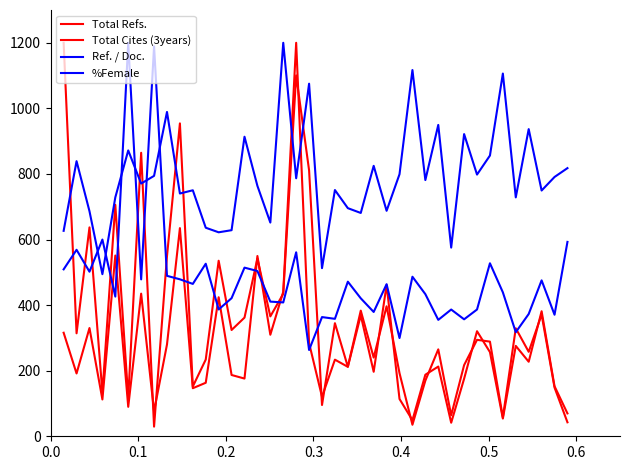

What is the value of the %Female point at the 30th from the left?

949.5